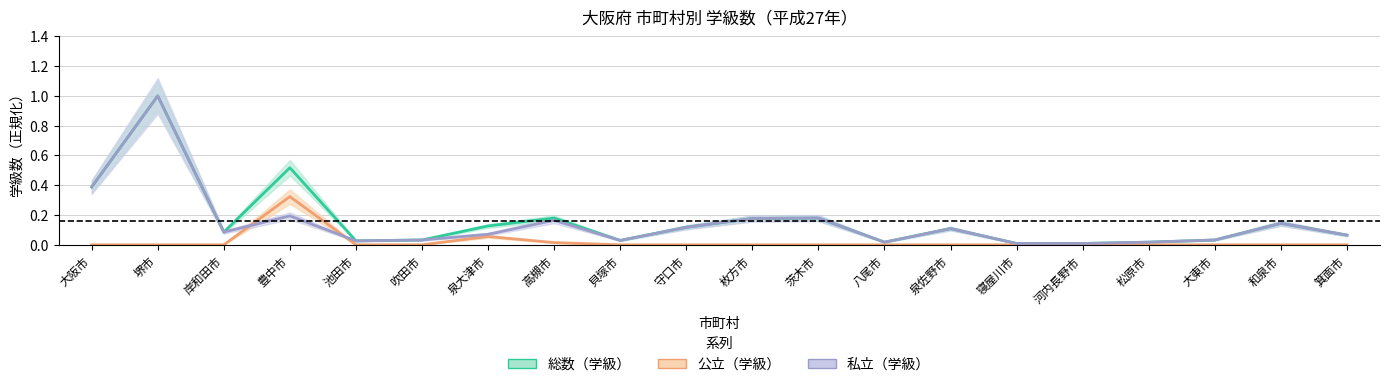

What is the value of the 公立（学級） point at the 7th from the left?

0.1